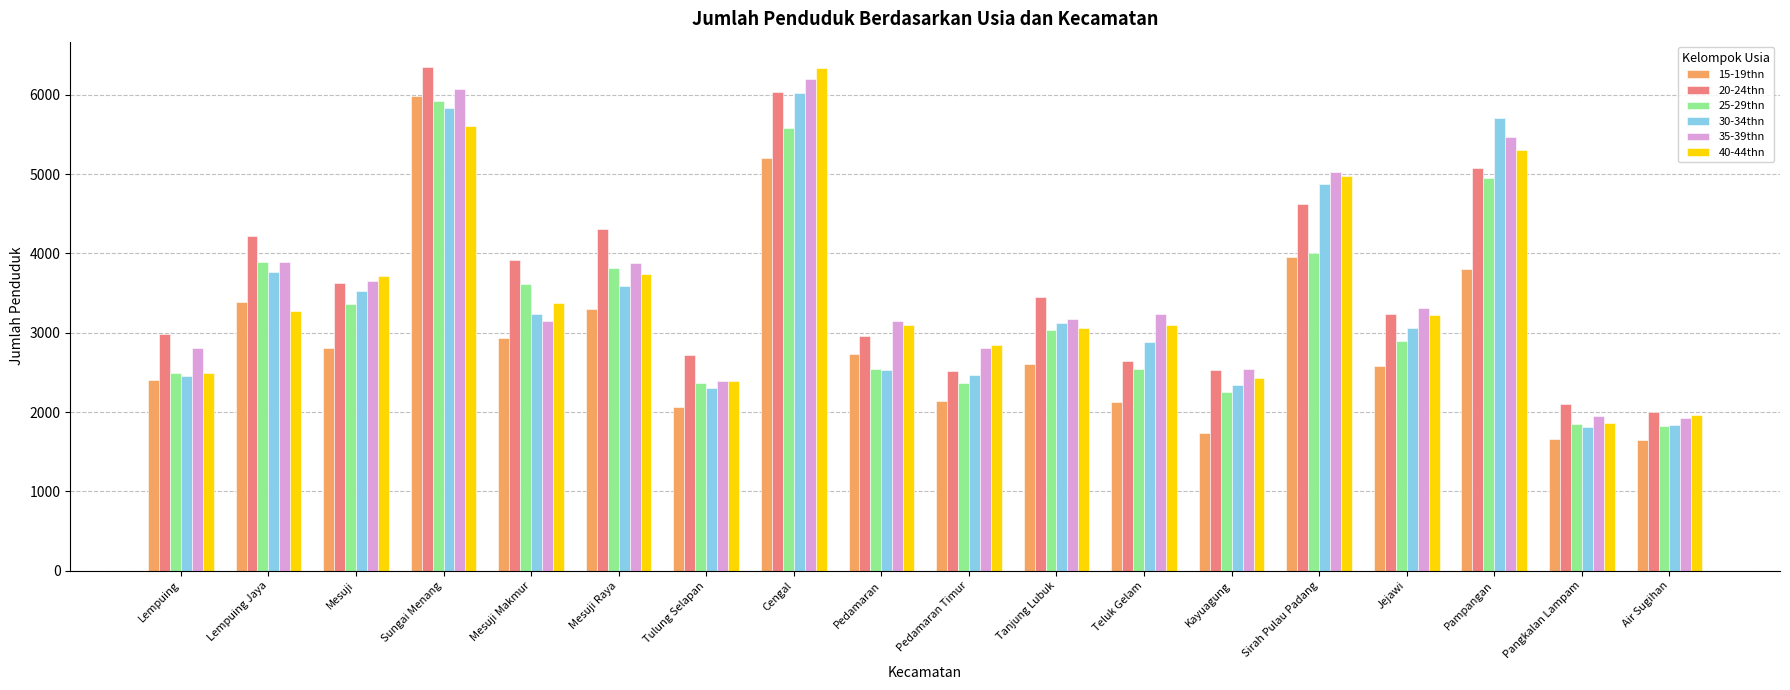

How many values in the 40-44thn series are below 3225?

9